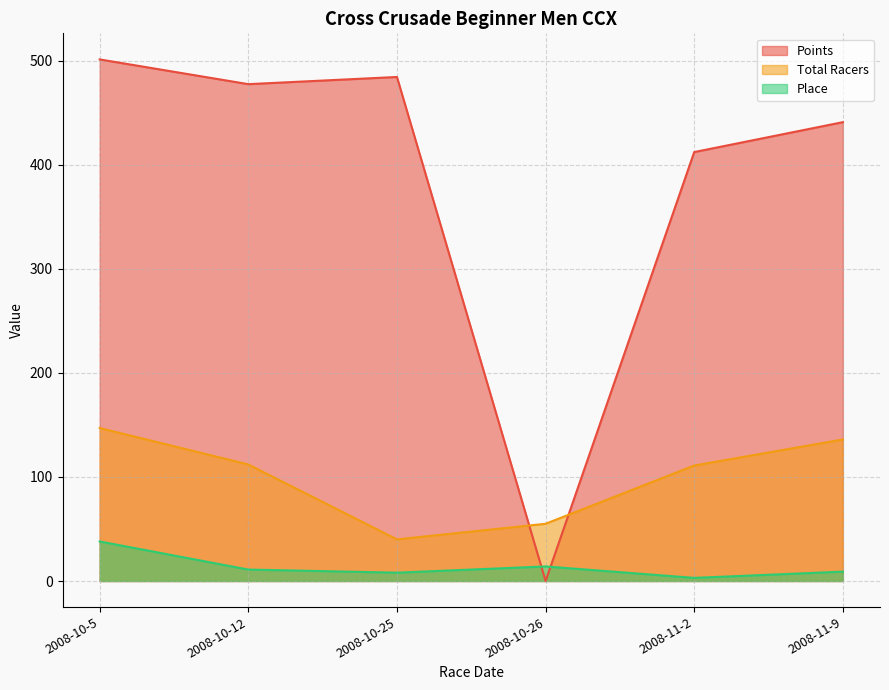

Reading left to right, transcribe all the data shown in this chart.

Place: 38.0	11.0	8.0	14.0	3.0	9.0
Total Racers: 147.0	112.0	40.0	55.0	111.0	136.0
Points: 501.2	477.4	484.3	0.0	412.2	440.9